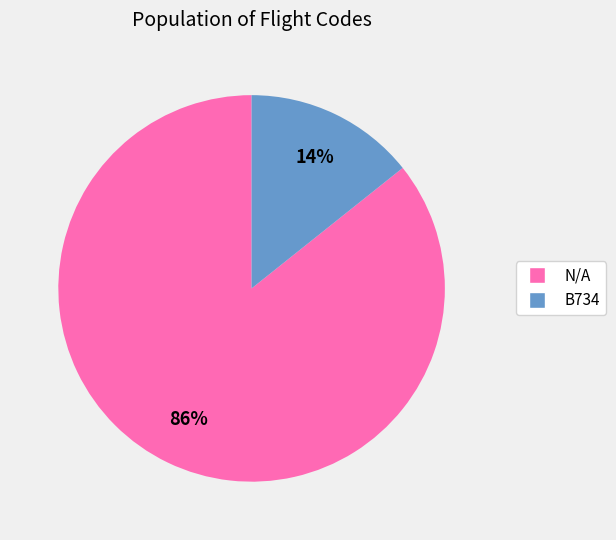

To the nearest percent, what is the average slice percentage?

50%